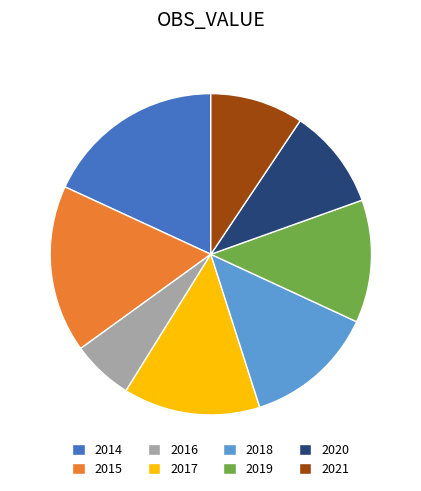

Rank the categories by value from highest to lowest.

2014, 2015, 2017, 2018, 2019, 2020, 2021, 2016